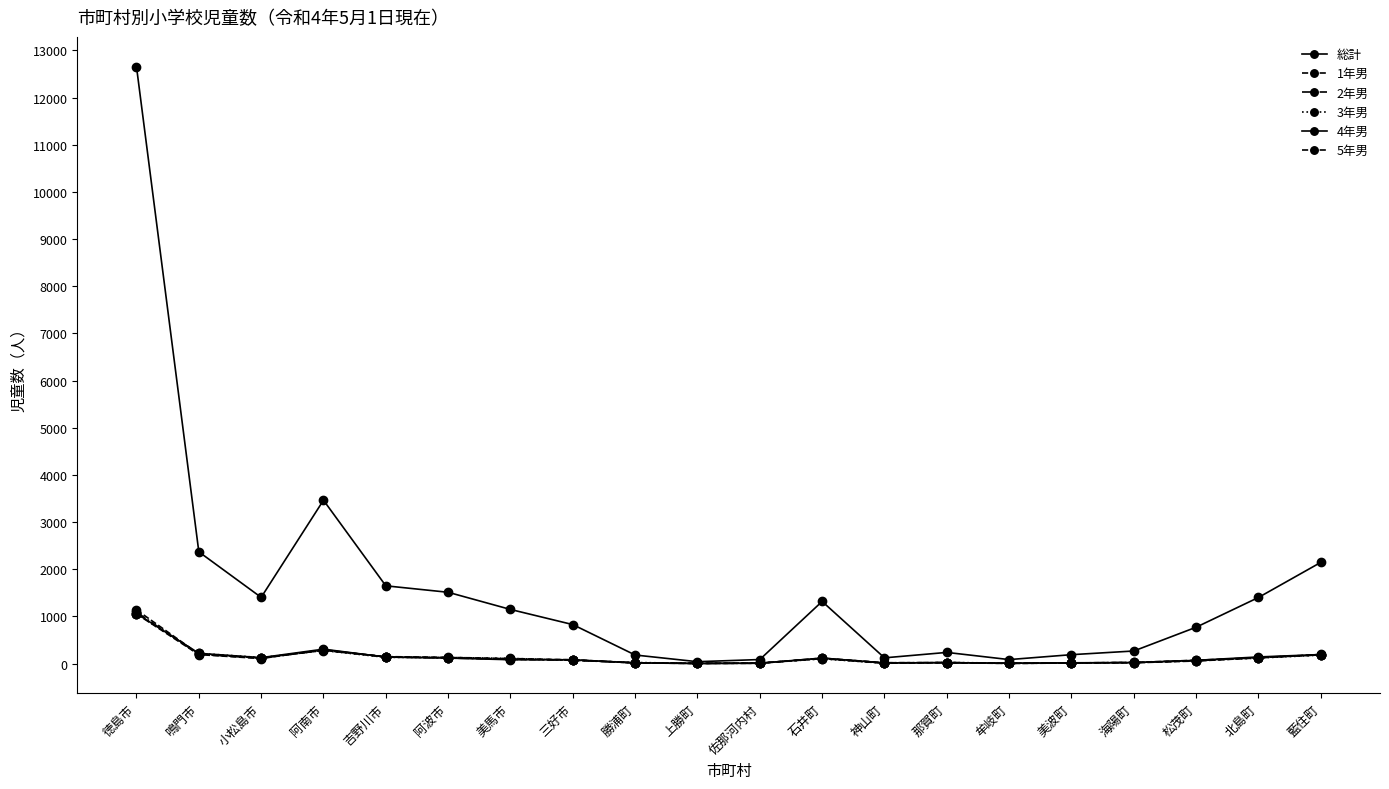

Count the number of categories in the chart.

20